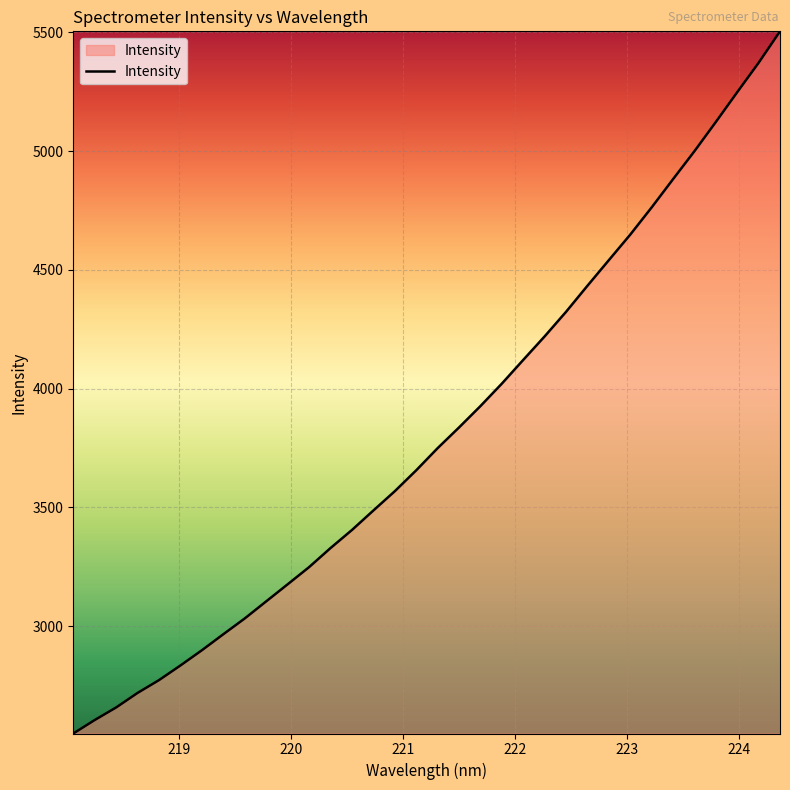

What is the smallest value displayed?

2548.0